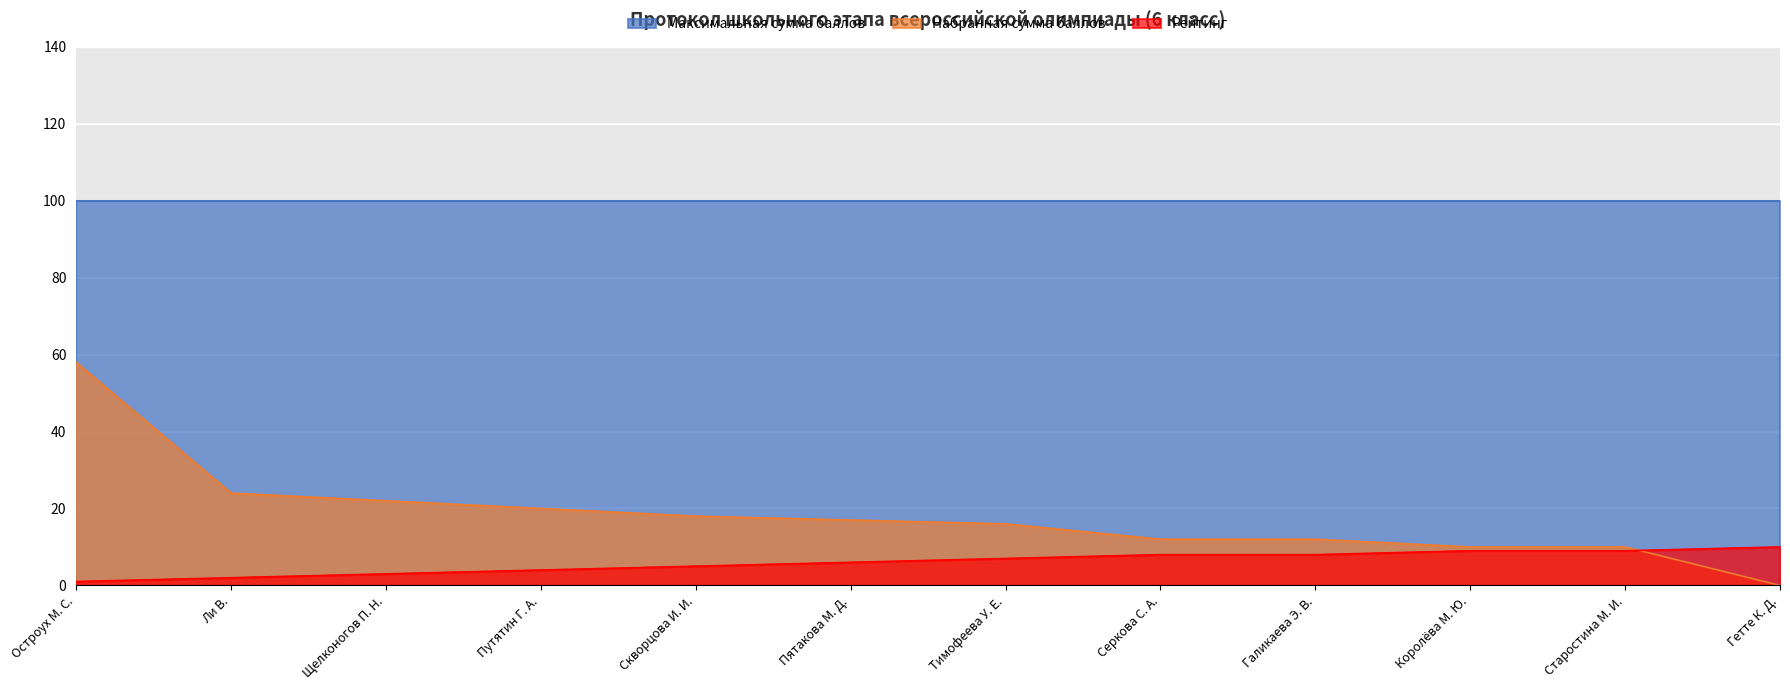

What position from the right is Королёва М. Ю.?

3